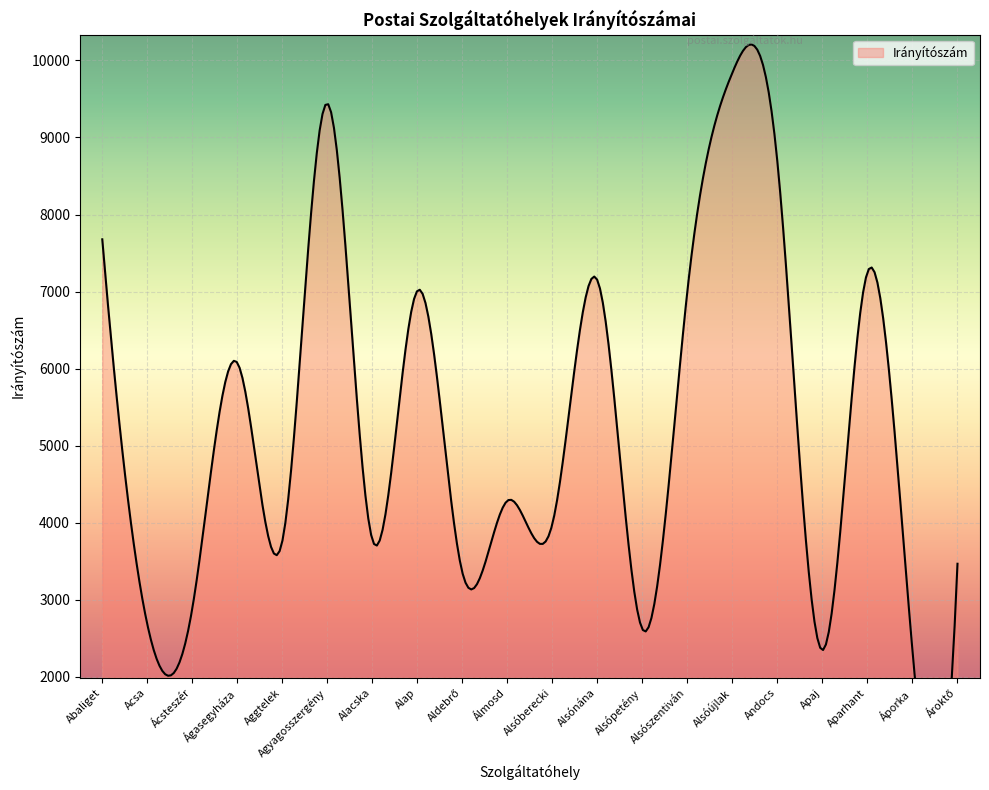

The value at Áporka is 1172. True or false?

False